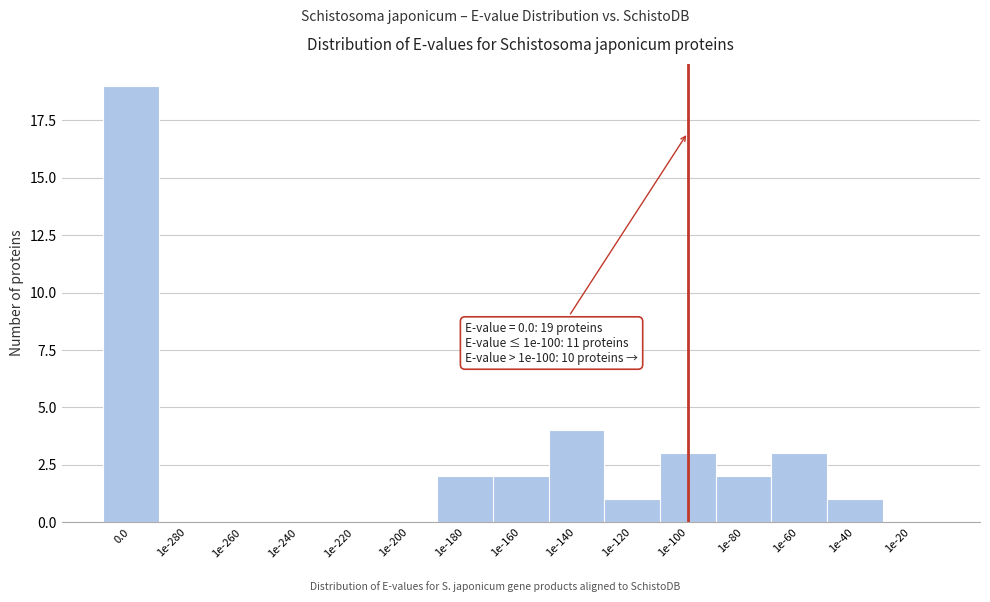

Reading right to left, list all the values displayed in this chart.

1e-20=0	1e-40=1	1e-60=3	1e-80=2	1e-100=3	1e-120=1	1e-140=4	1e-160=2	1e-180=2	1e-200=0	1e-220=0	1e-240=0	1e-260=0	1e-280=0	0.0=19